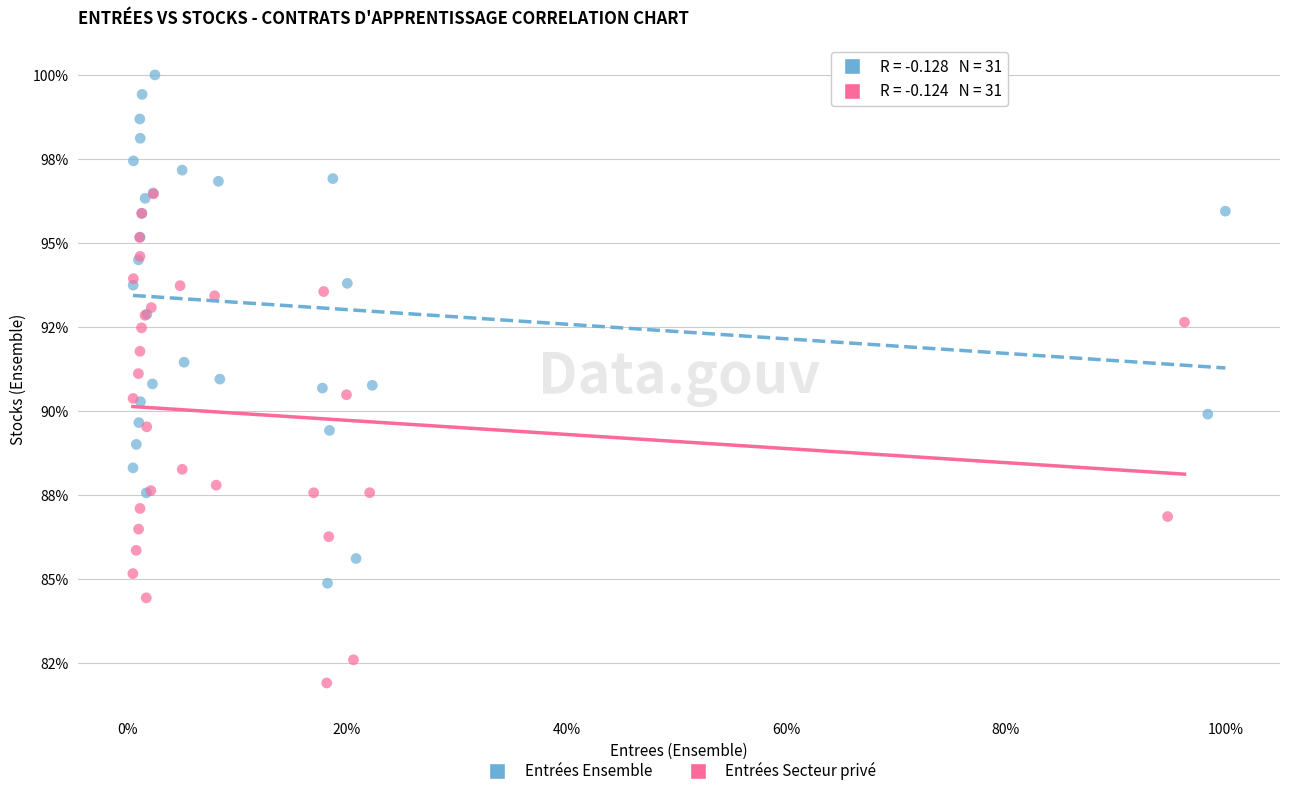

Which series contains the highest Y value?

Entrées Ensemble